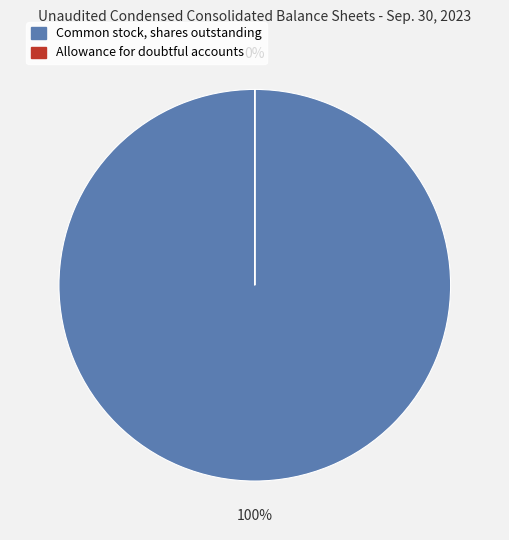

Which category accounts for the majority?

Common stock, shares outstanding